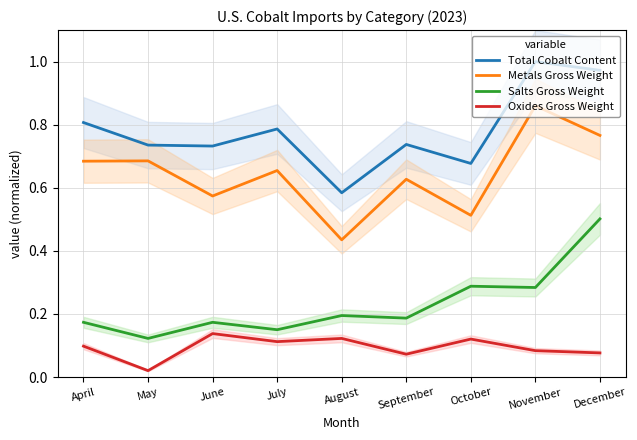

Which series changed the most between July and September?

Total Cobalt Content